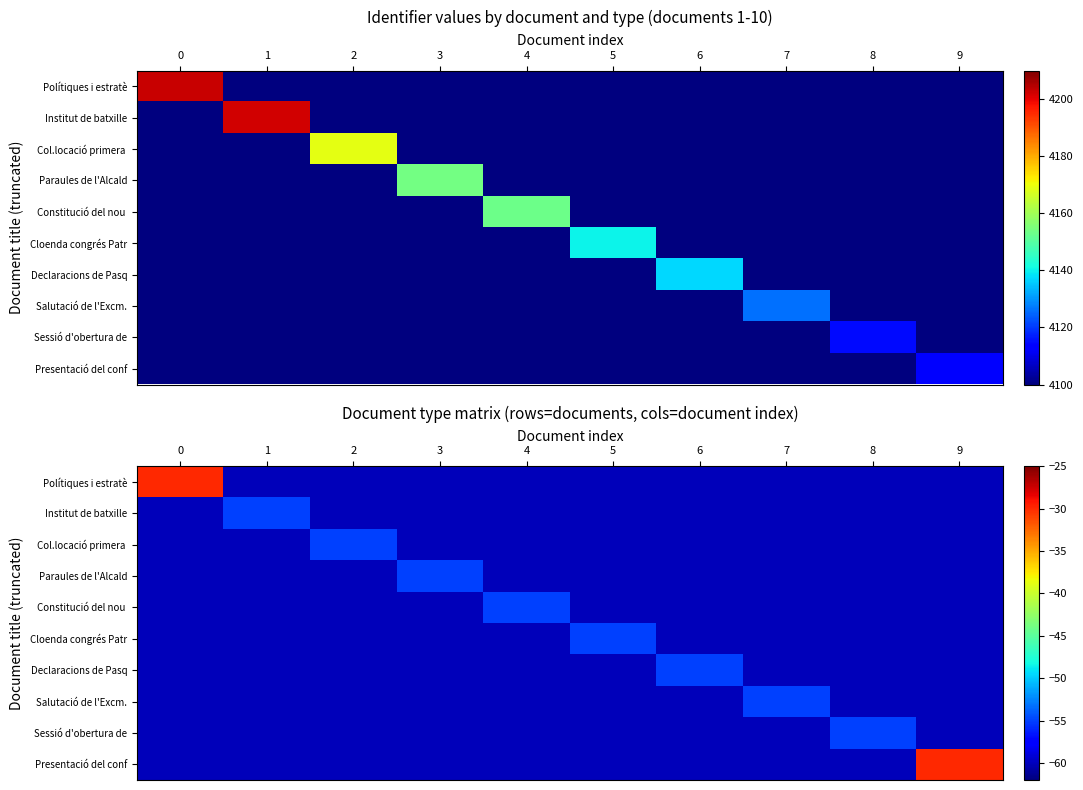

At which label is Cloenda congrés Patr closest to -57?

5